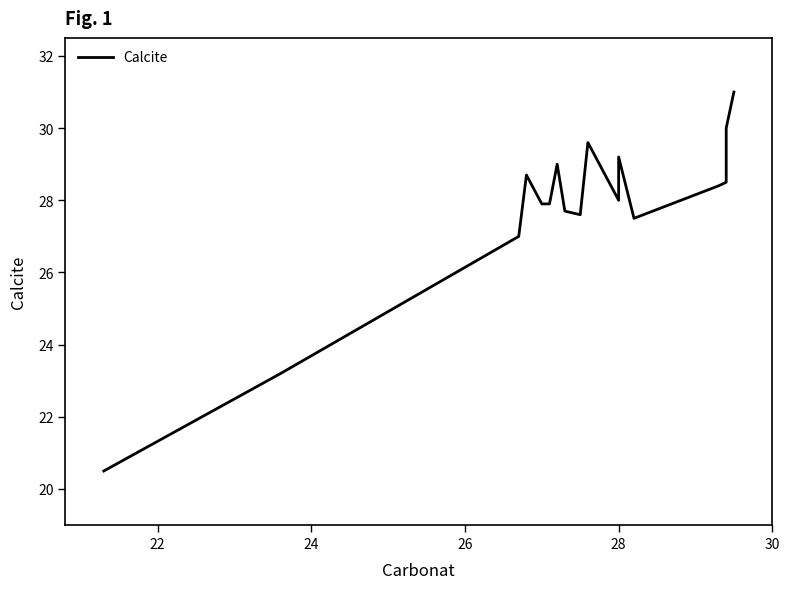

Is it true that the value at 28 is 7.4?

False